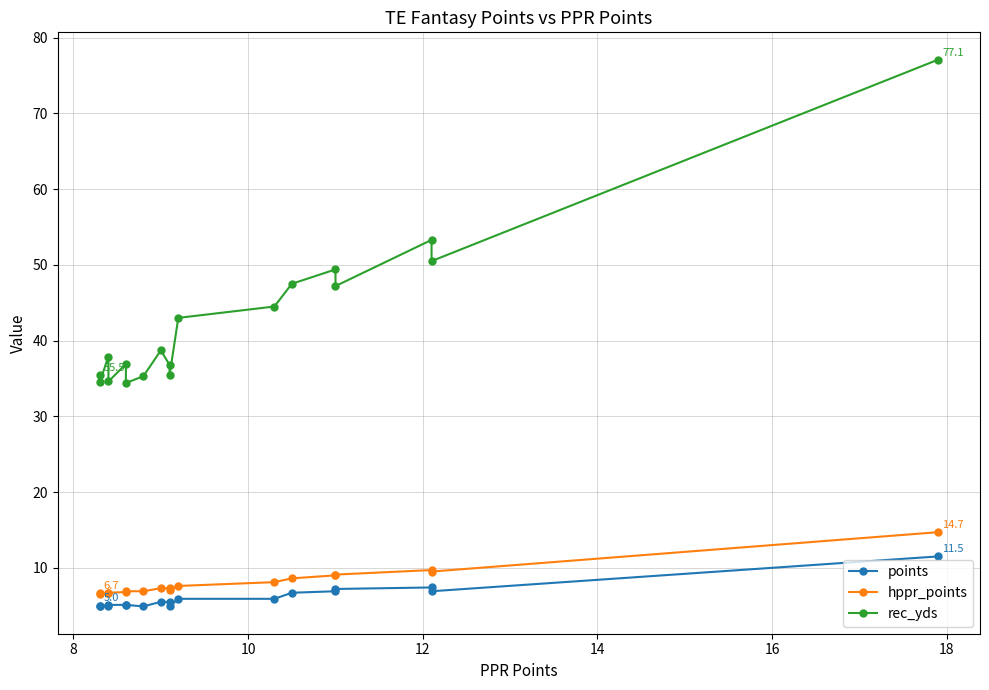

What is the value of the points point at the 15th from the left?

6.9